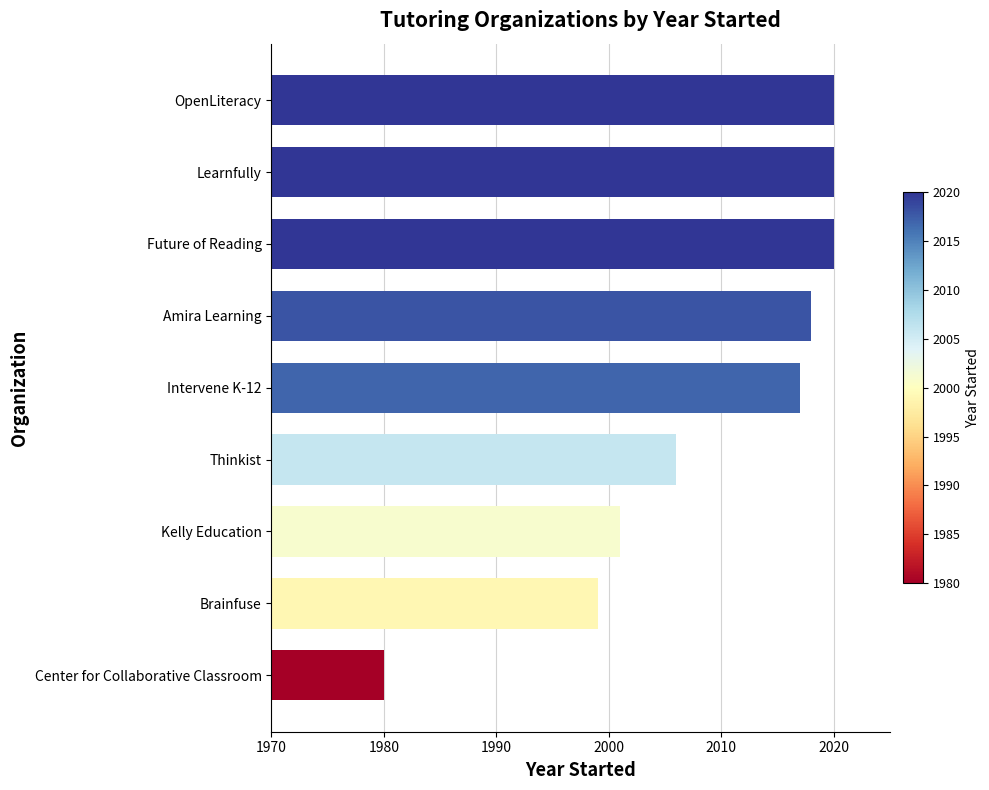

What is the difference between the maximum and minimum values?

40